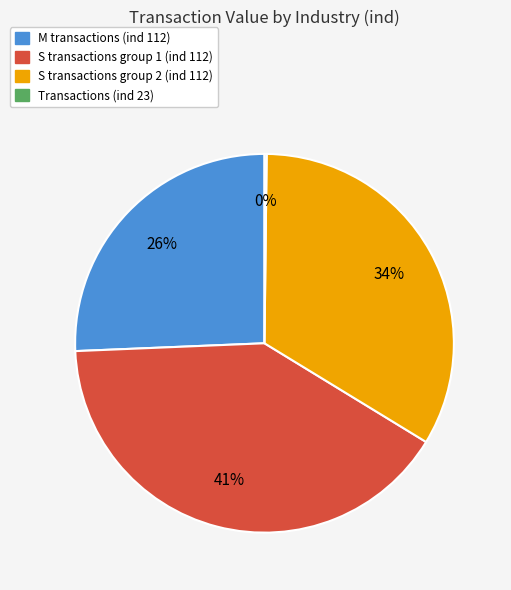

Is there a majority slice in this chart?

No